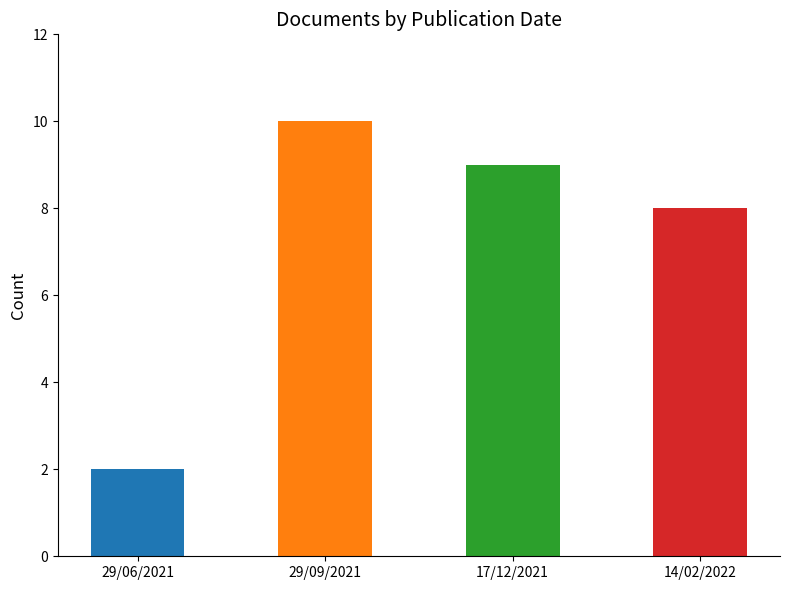

What is the label of the 2nd bar from the left?

29/09/2021